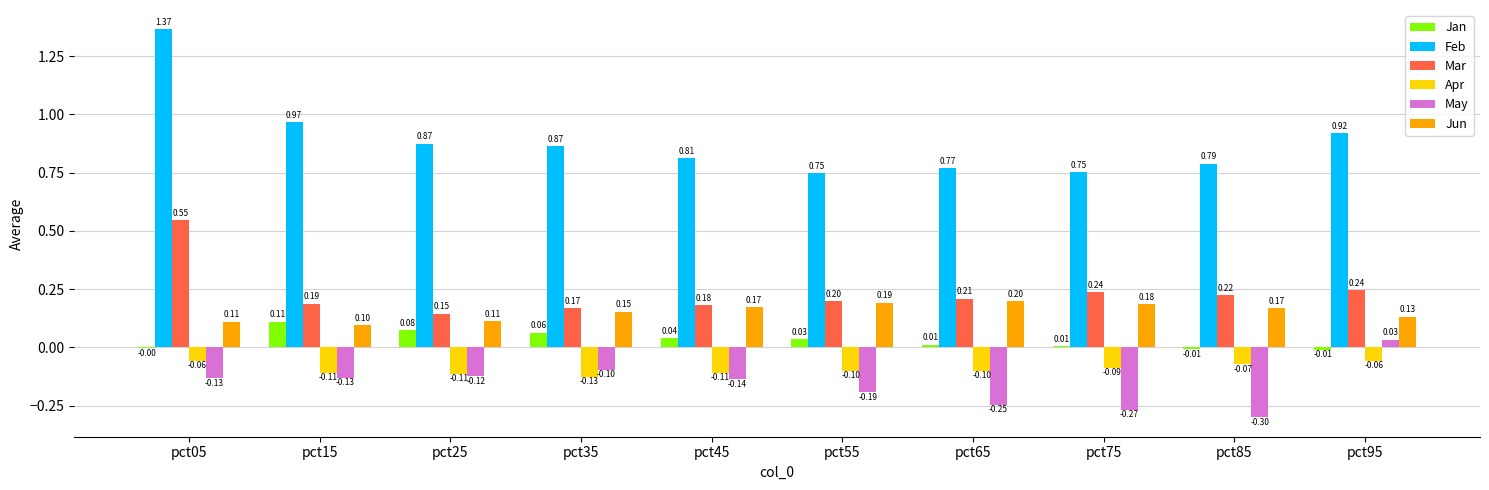

Is the value of Feb at pct65 greater than the value of Jan at pct05?

Yes